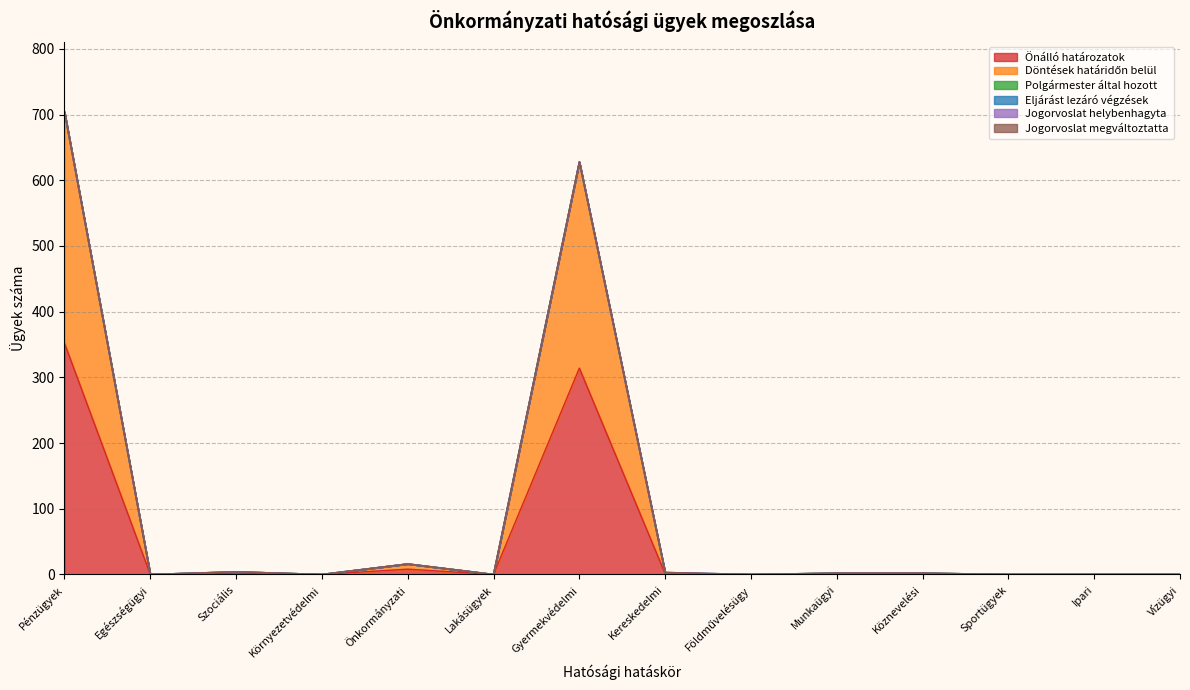

How many lines are shown in the chart?

6